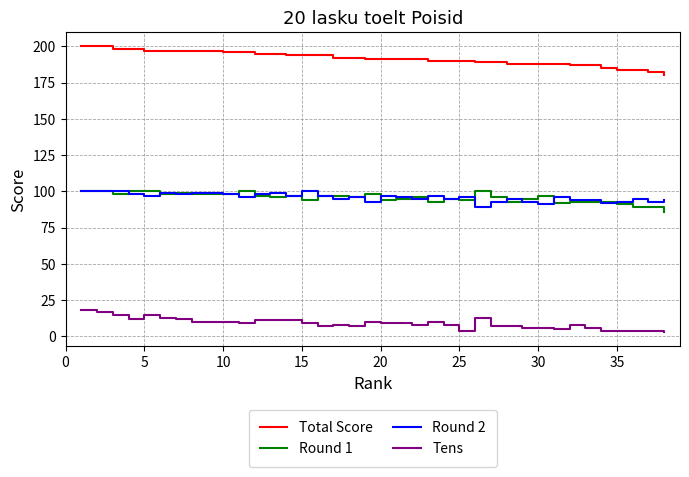

True or false: Tens and Round 2 intersect in this chart.

False